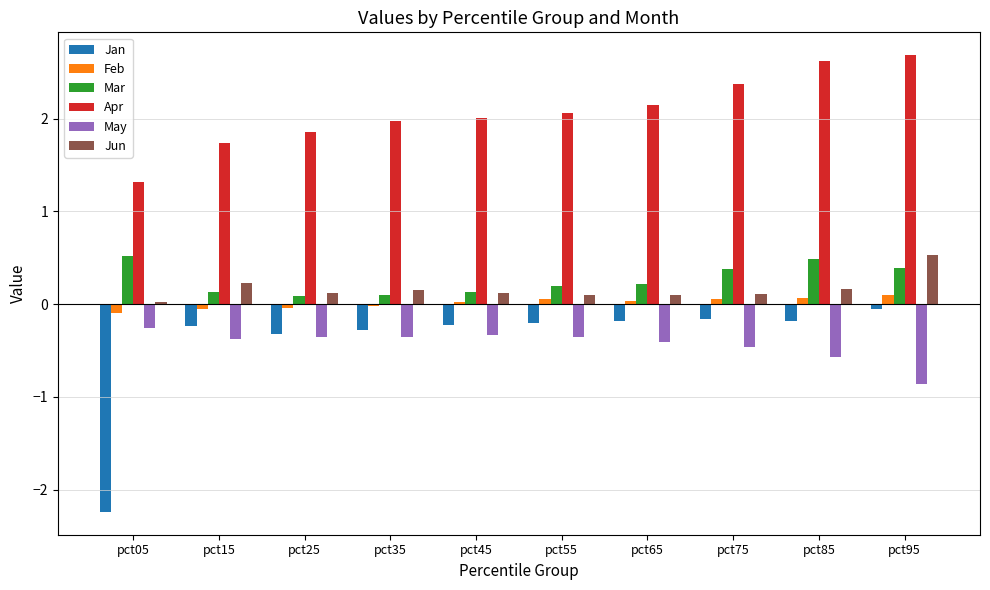

Which series has the widest spread of values?

Jan